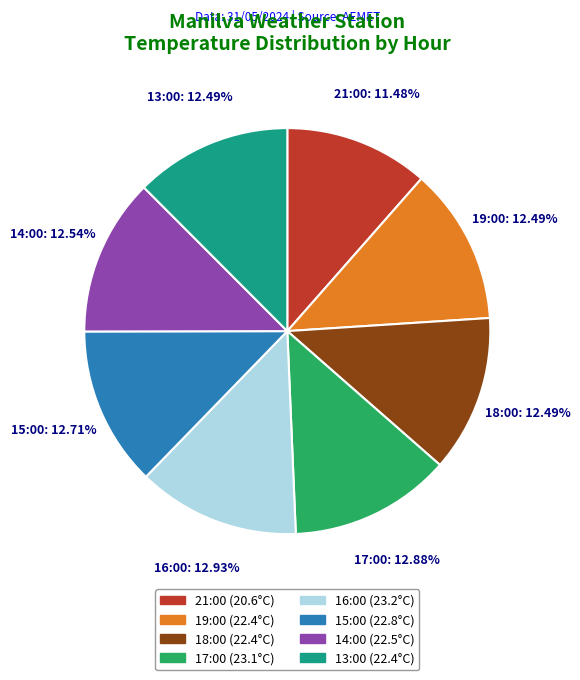

Is there a majority slice in this chart?

No